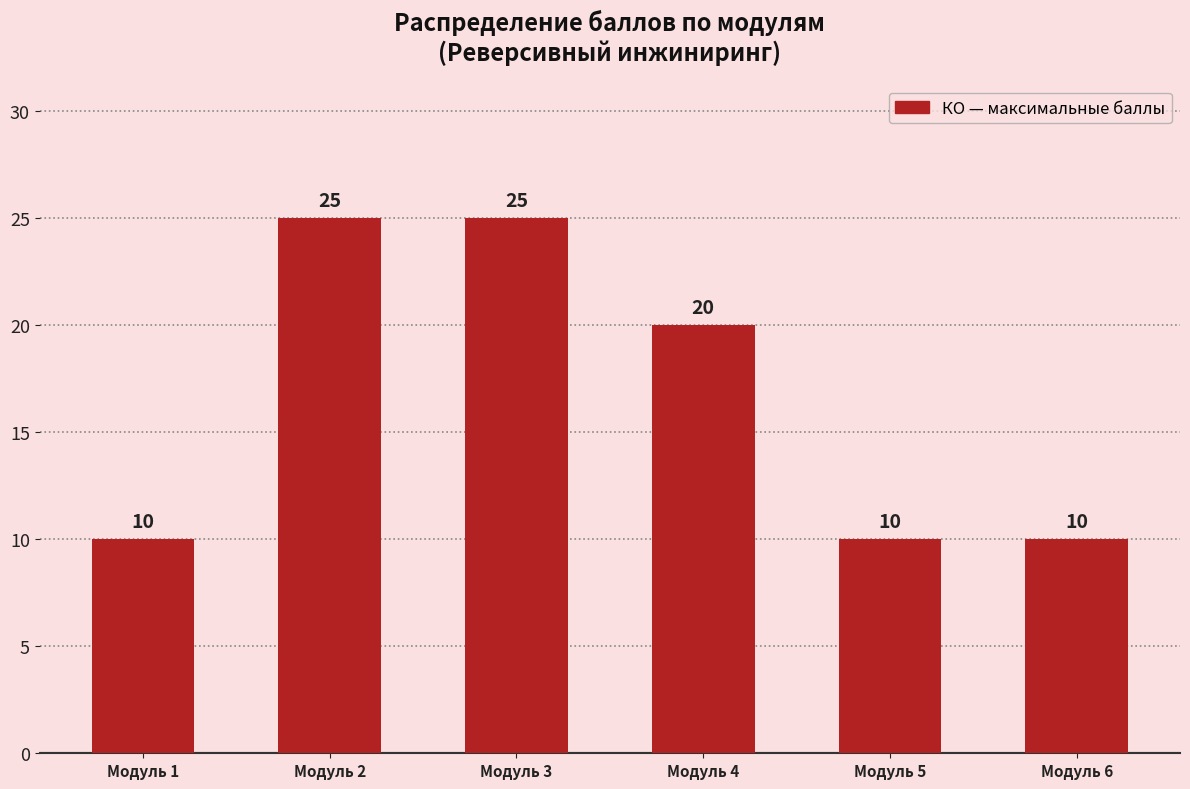

What is the sum of all values?

100